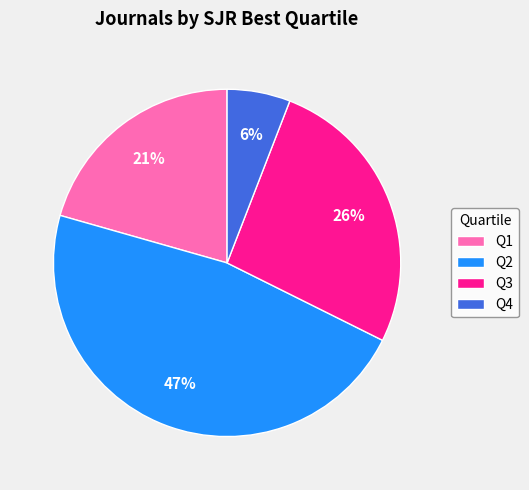

Does Q2 represent more than half of the total?

No